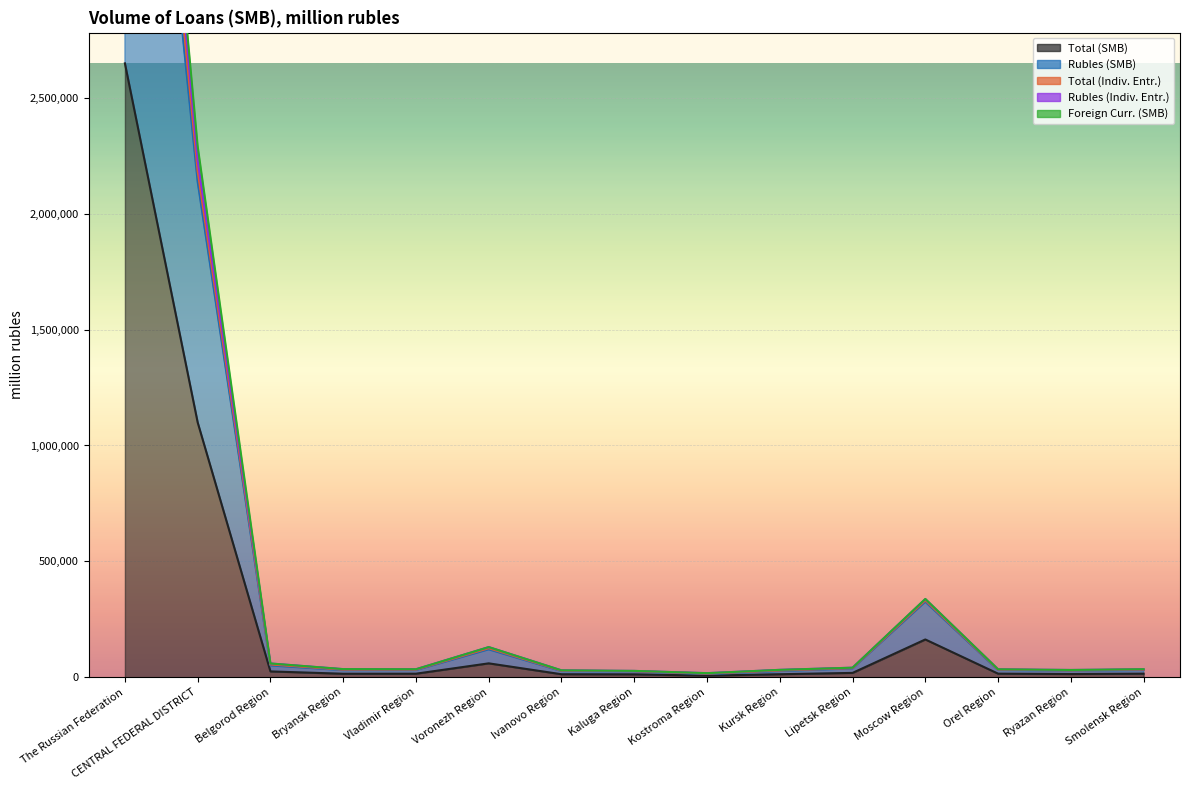

How many values in the Rubles (Indiv. Entr.) series exceed 35033?

7